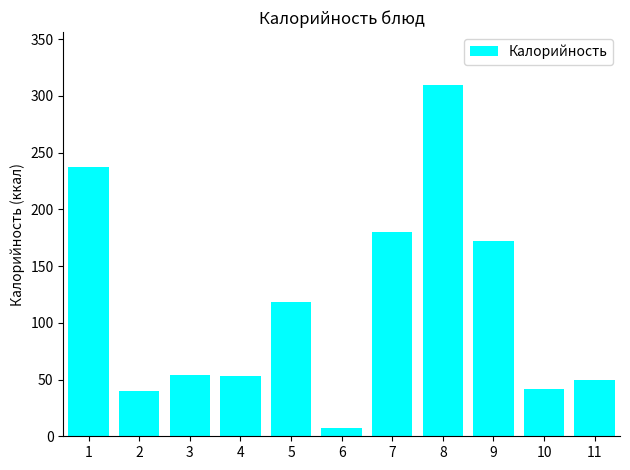

What is the change in value from 6 to 10?

+35.0